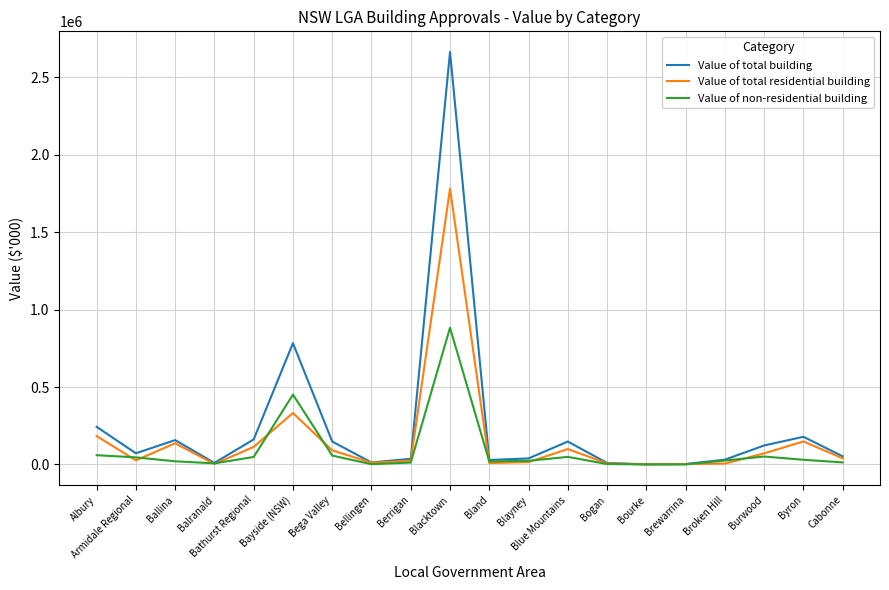

Rank the series by their maximum value, from highest to lowest.

Value of total building, Value of total residential building, Value of non-residential building